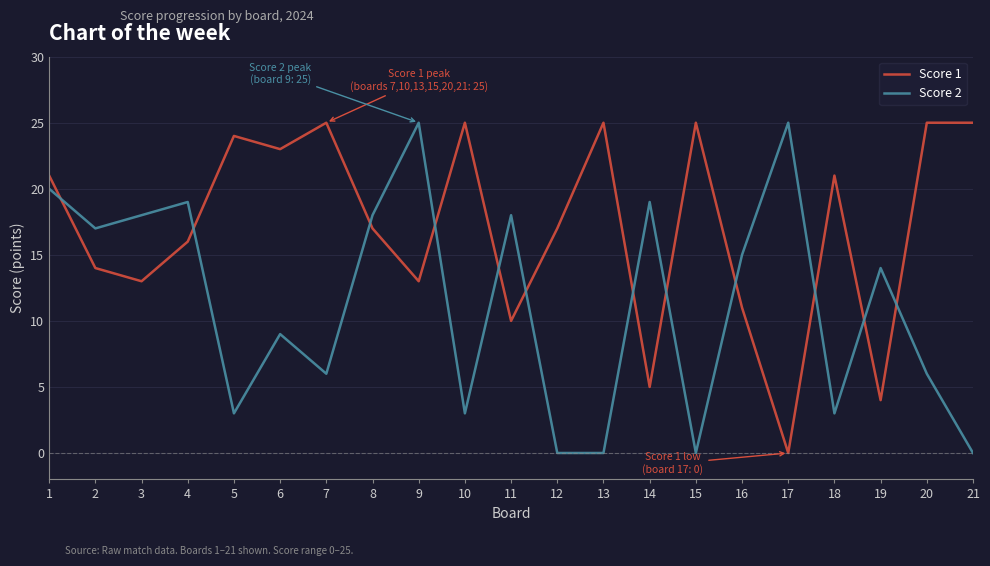

What is the maximum value for Score 1?

25